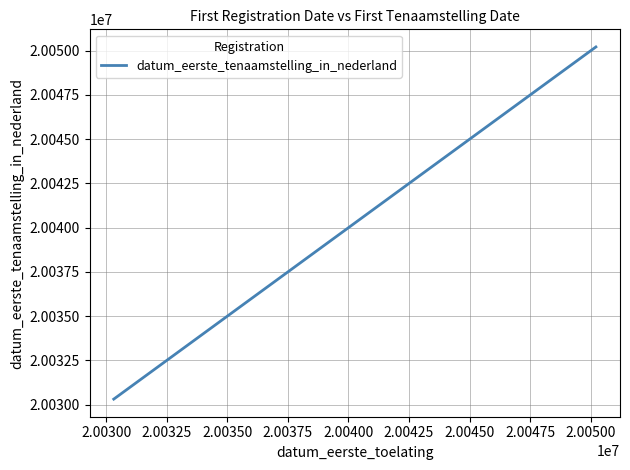

True or false: there are more than 2 points higher than both neighbors.

False